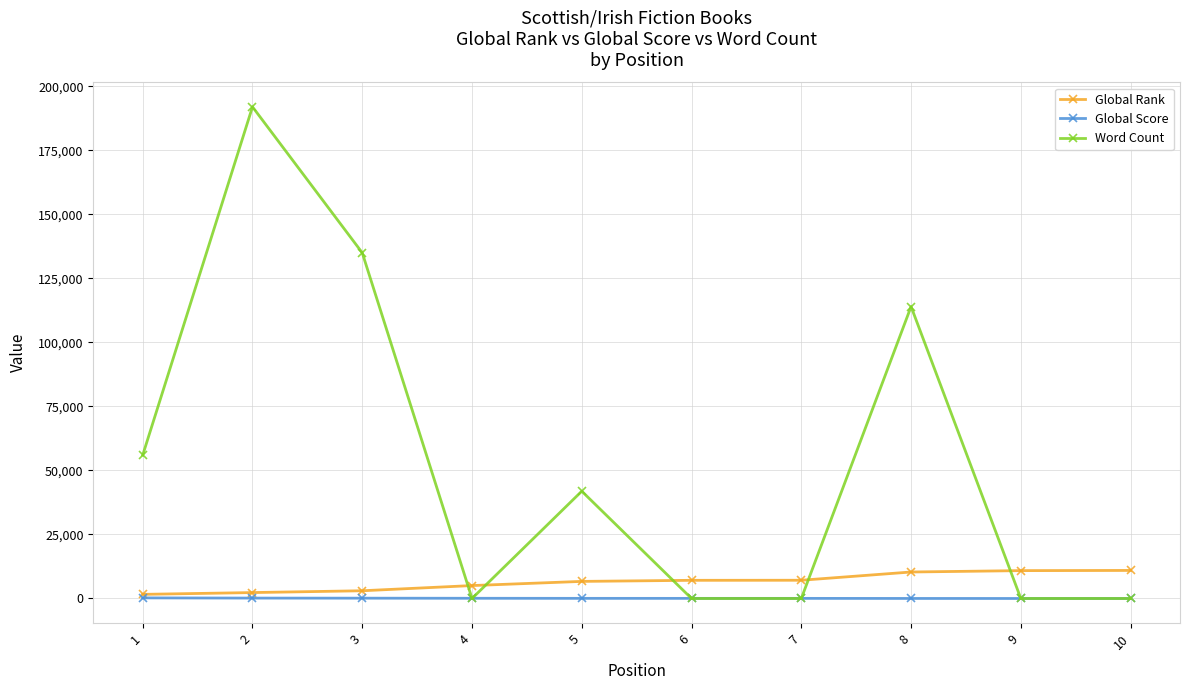

True or false: Global Rank and Word Count cross at least once.

True